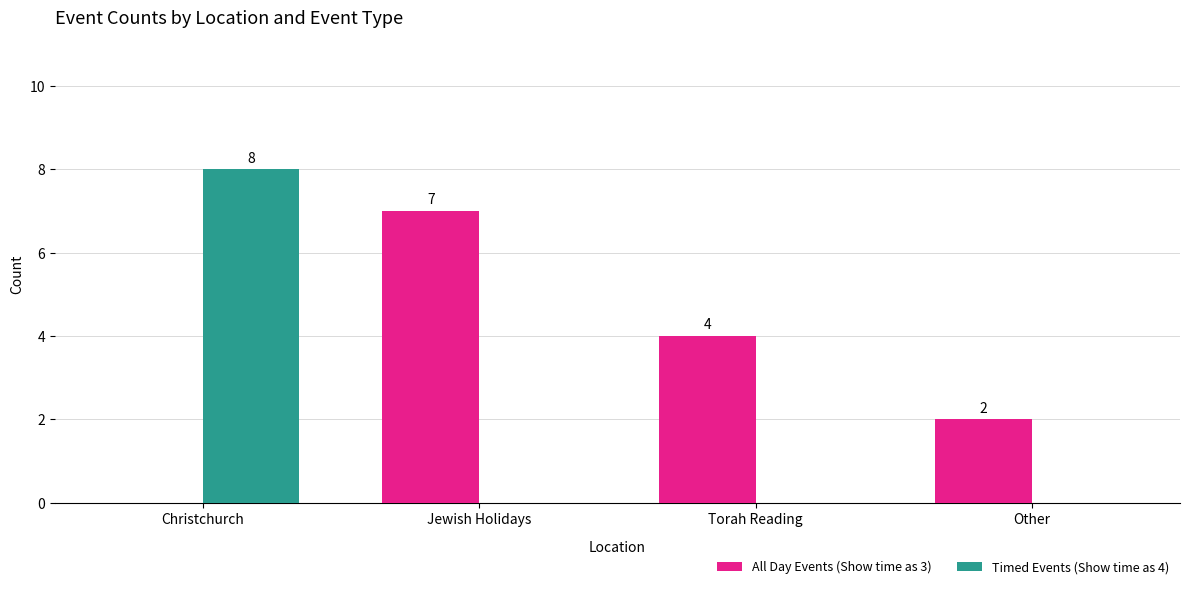

The All Day Events (Show time as 3) series shows 3 at Other. True or false?

False